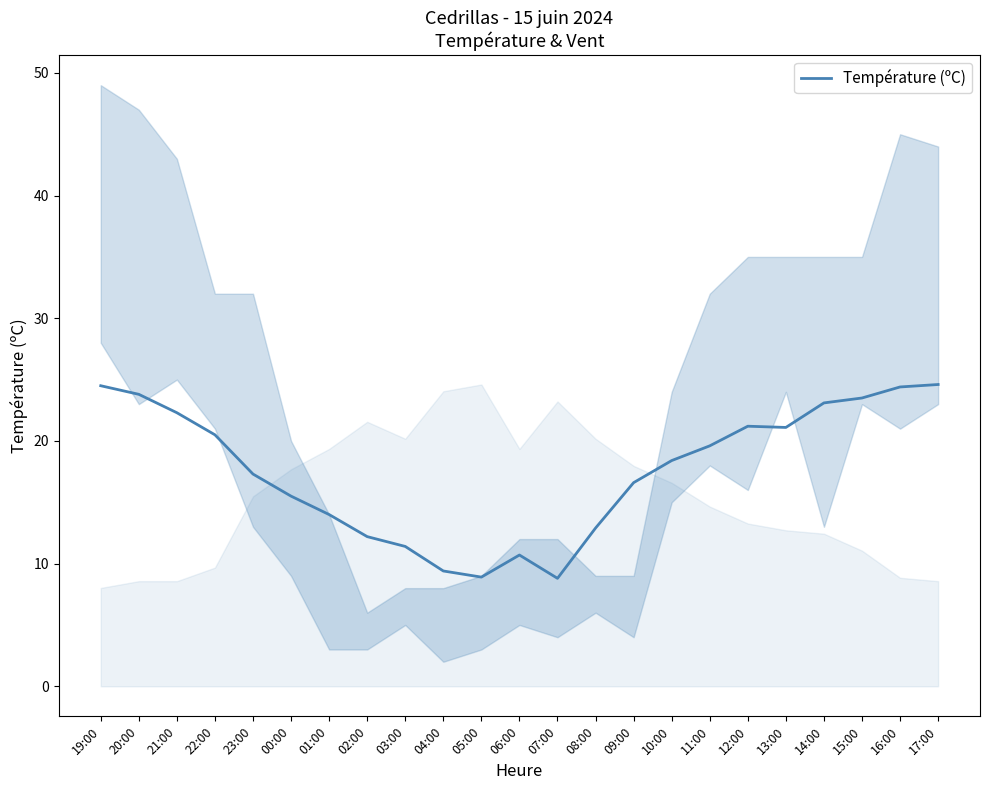

What is the ratio of the value at 07:00 to the value at 00:00?

0.6